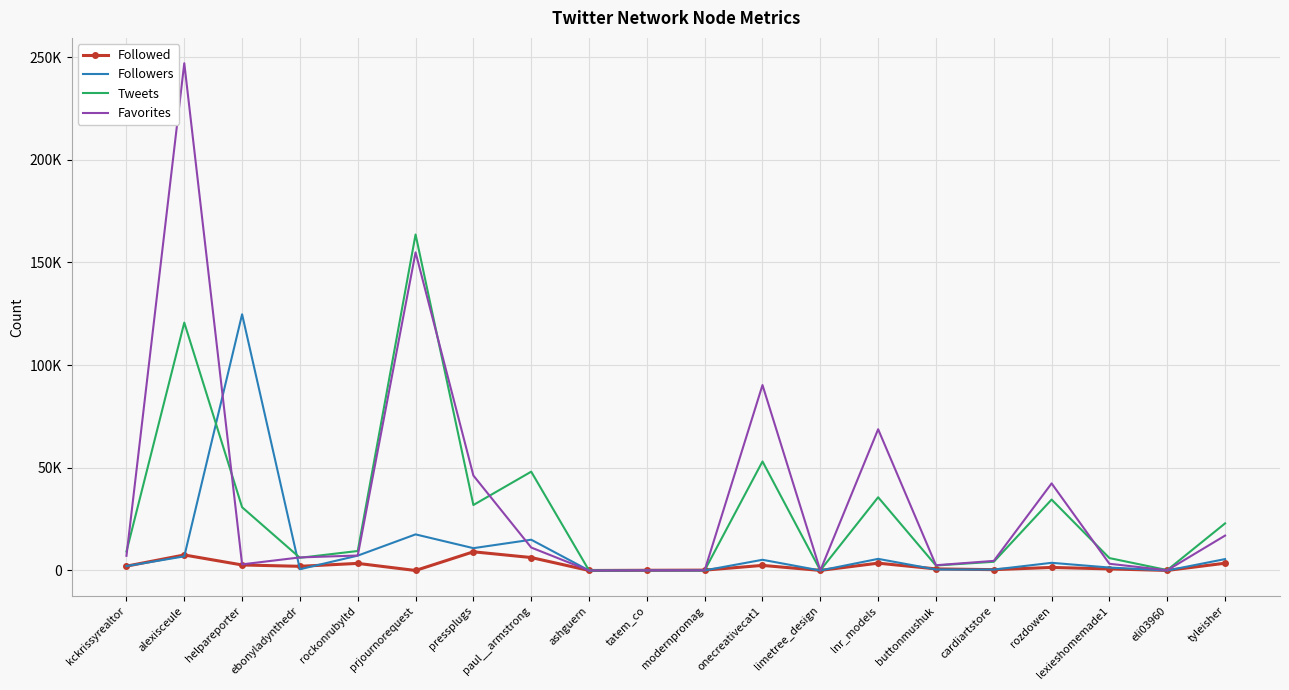

What are all the series names shown in the legend?

Followed, Followers, Tweets, Favorites